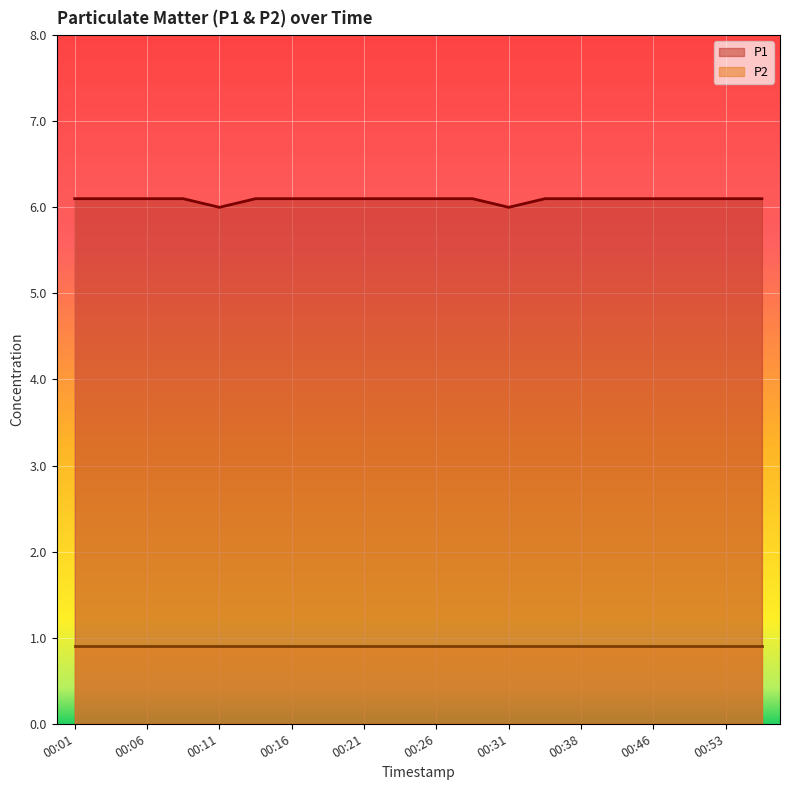

True or false: the data has more than 1 interior local peaks.

False